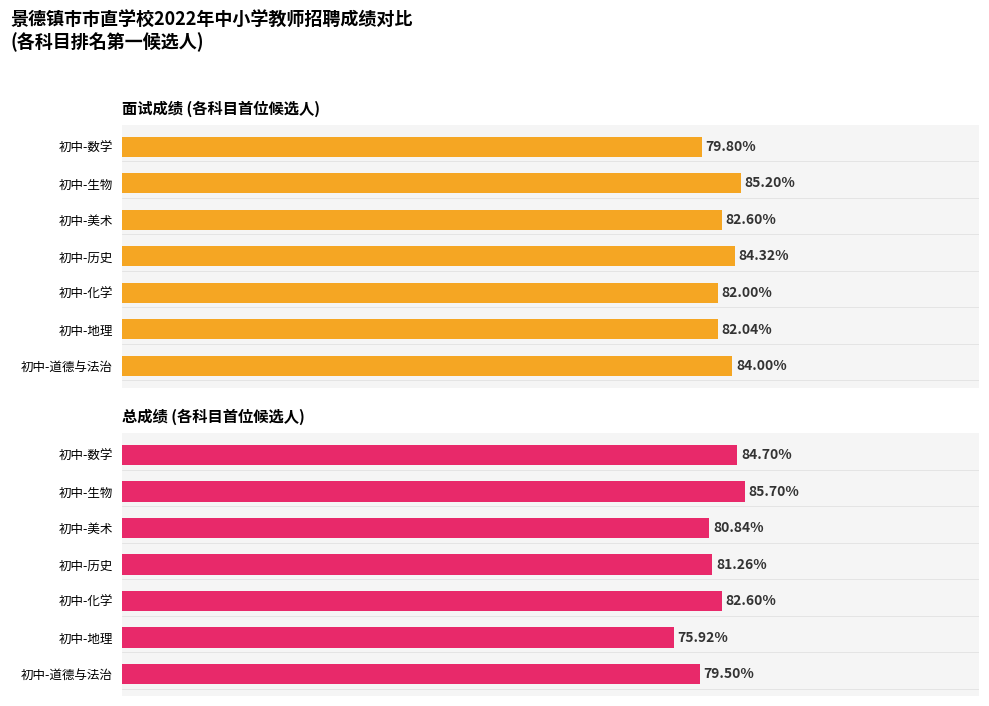

What is the sum of all 总成绩 (各科目首位候选人) values?

570.5